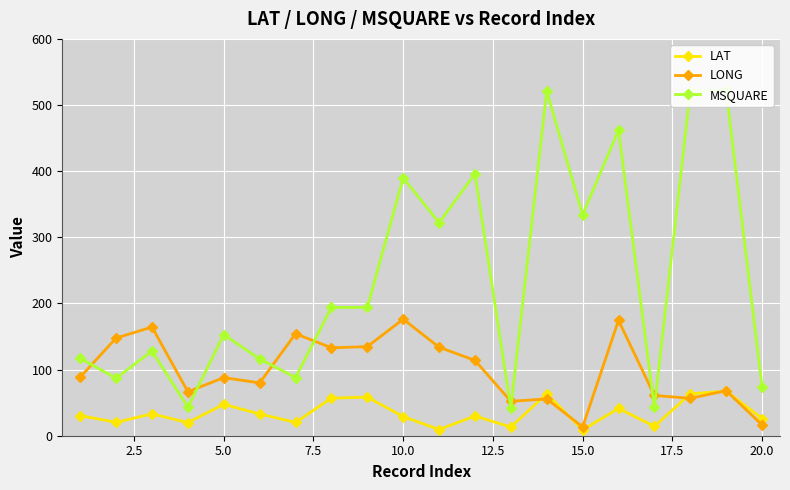

What is the value of the MSQUARE point at the 3rd from the left?

128.0